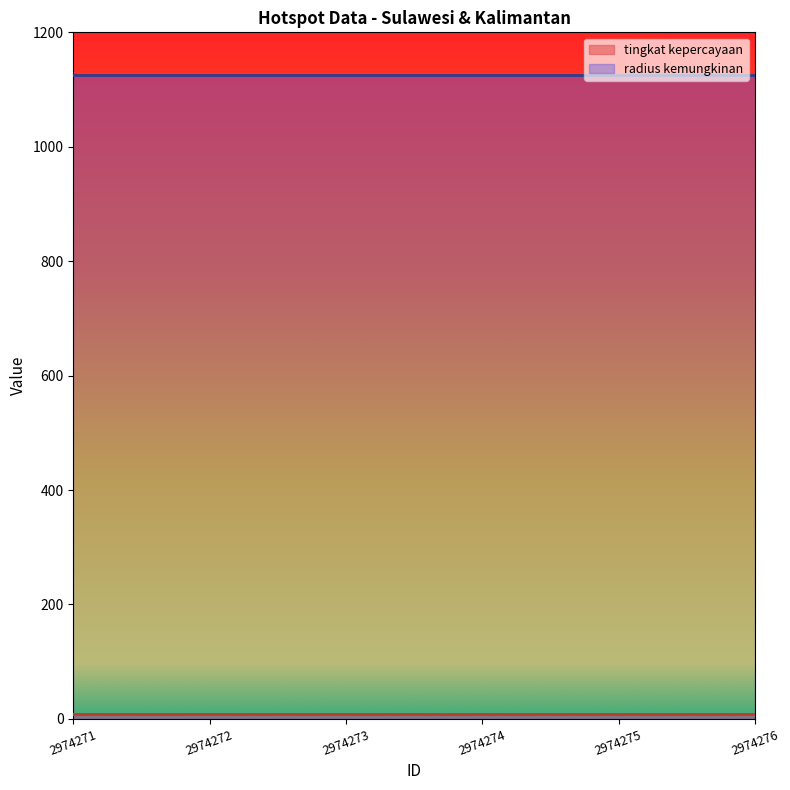

Reading right to left, list all the values displayed in this chart.

tingkat kepercayaan: 8	8	8	8	8	8
radius kemungkinan: 1125	1125	1125	1125	1125	1125